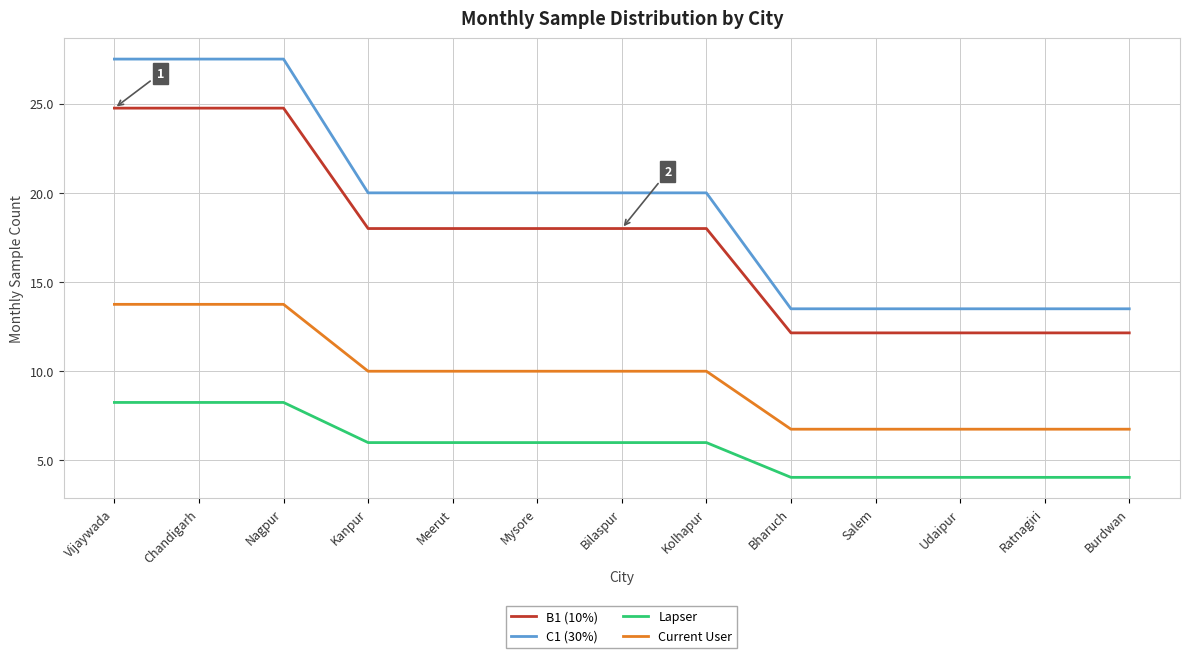

What is the difference between the maximum and minimum values in the C1 (30%) series?

14.0